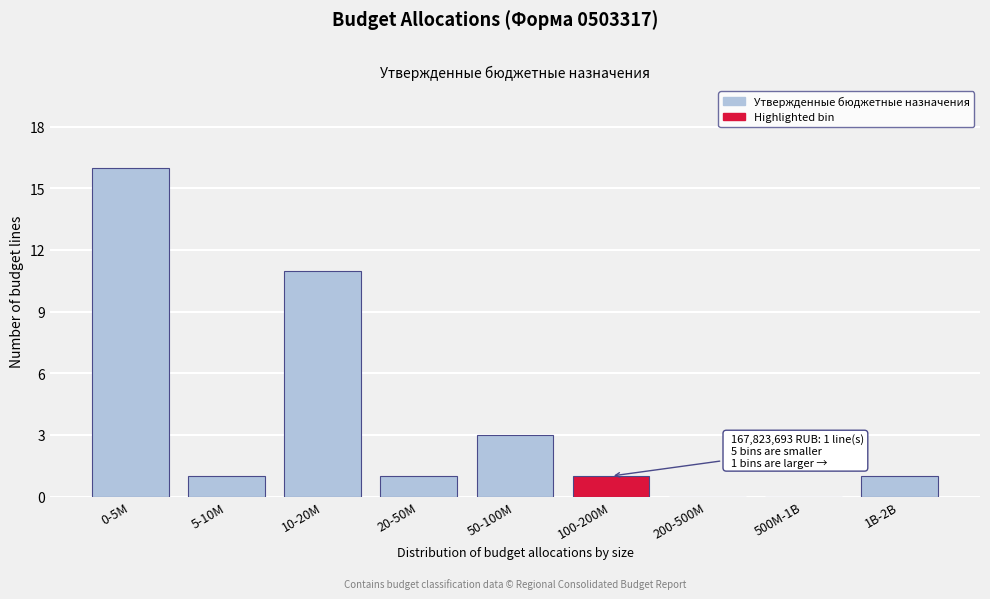

Reading left to right, what are all the values shown in this chart?

0-5M=16	5-10M=1	10-20M=11	20-50M=1	50-100M=3	100-200M=1	200-500M=0	500M-1B=0	1B-2B=1